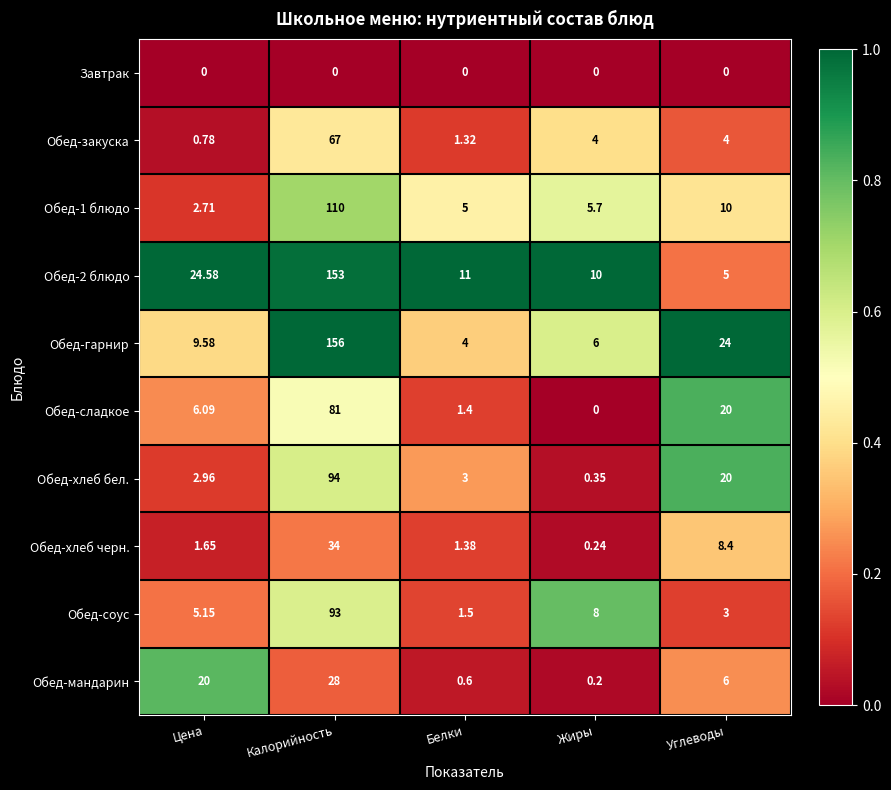

At which label does Обед-хлеб бел. first exceed 3?

Калорийность